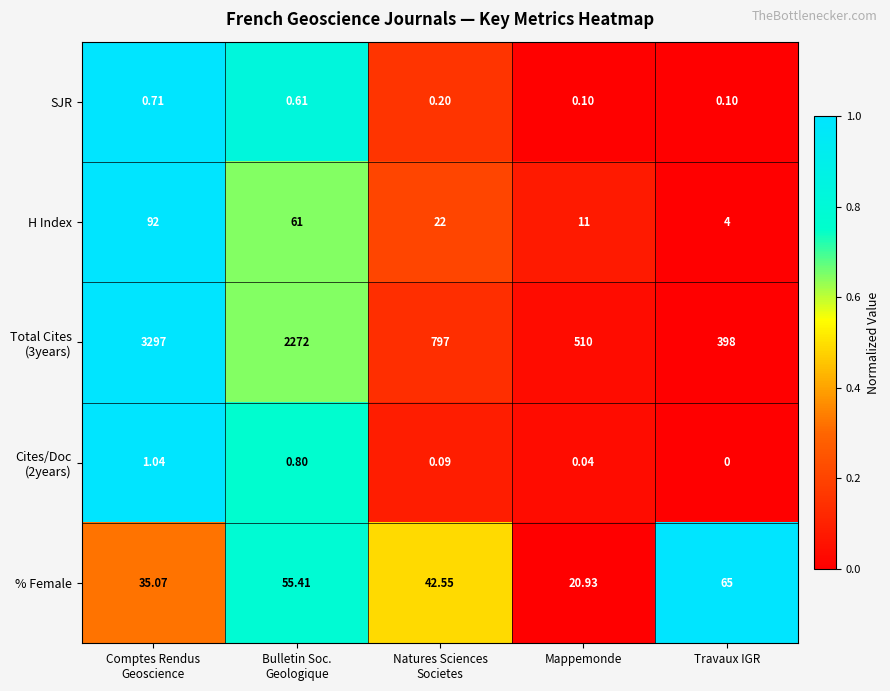

At which label does % Female reach its peak?

Travaux IGR